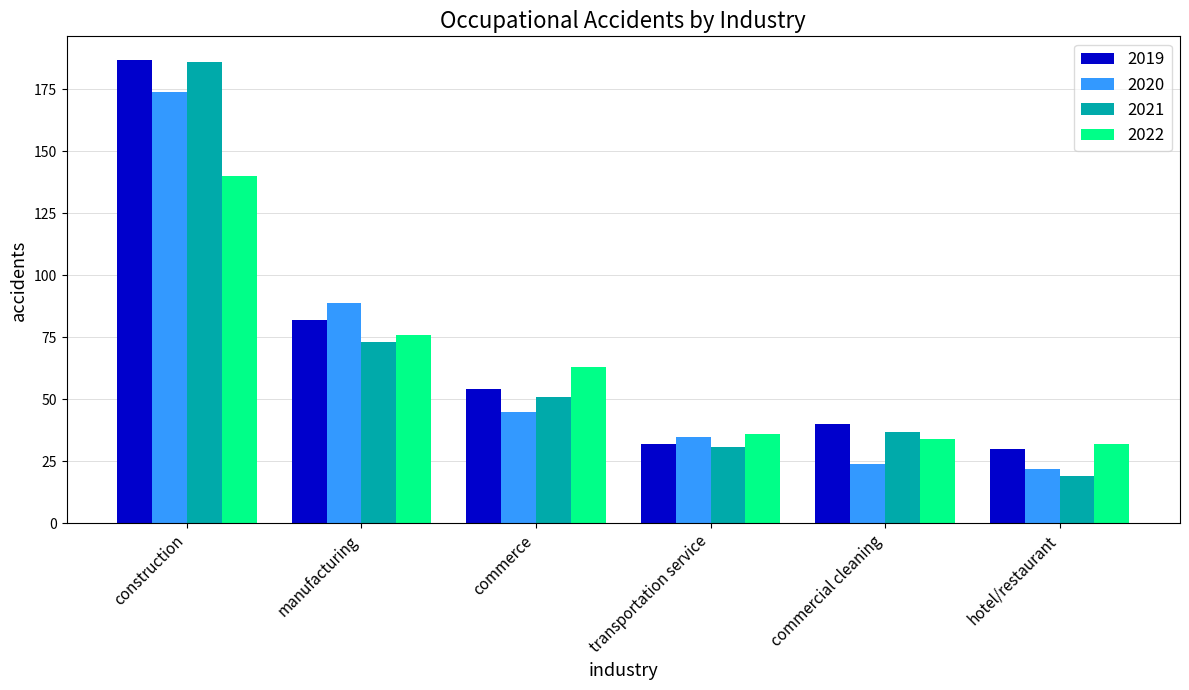

Reading right to left, what are all the values shown in this chart?

2019: 30	40	32	54	82	187
2020: 22	24	35	45	89	174
2021: 19	37	31	51	73	186
2022: 32	34	36	63	76	140